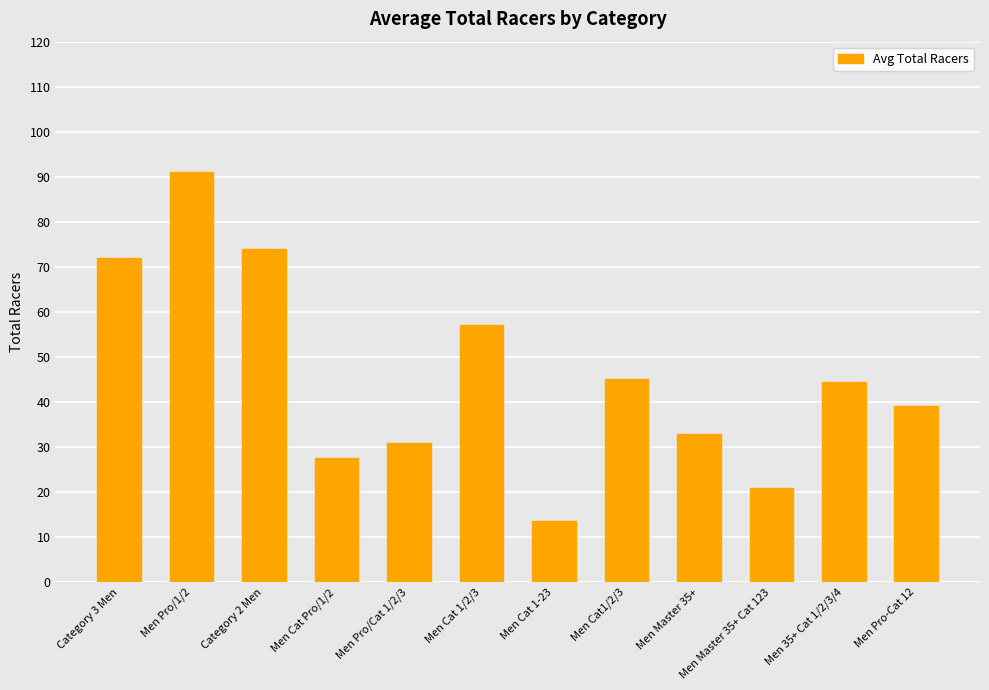

True or false: the data shows 33.0 at Men Master 35+.

True